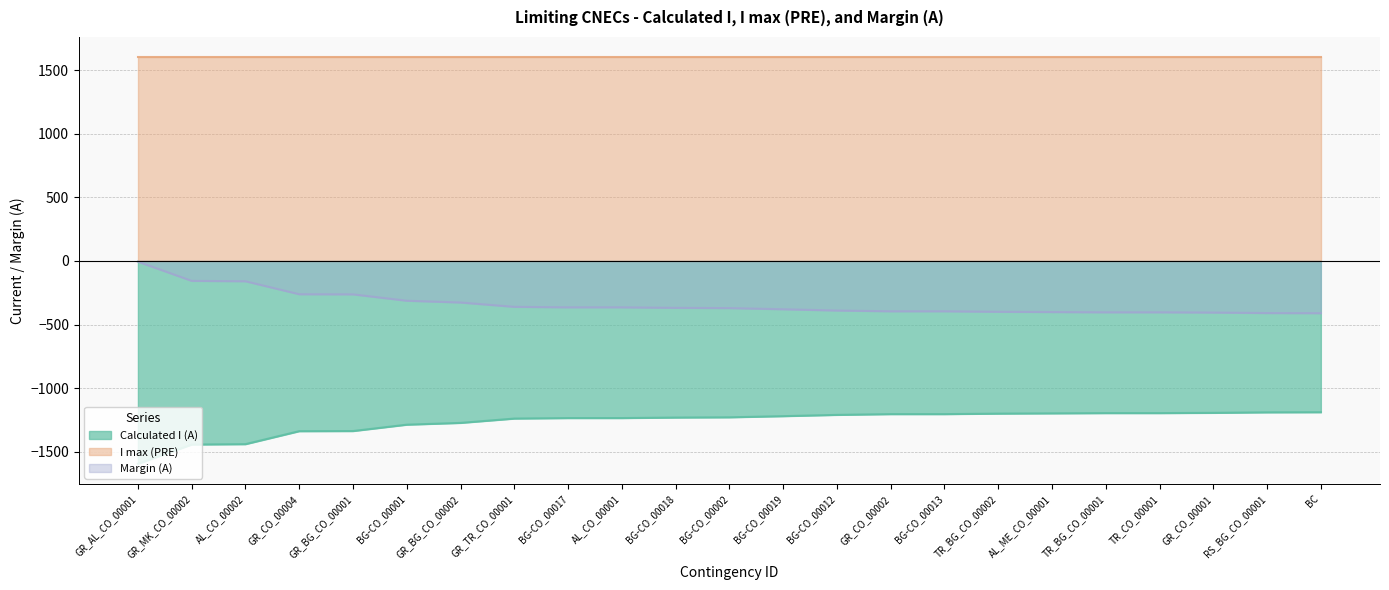

The Calculated I (A) series shows -403 at AL_CO_00002. True or false?

False